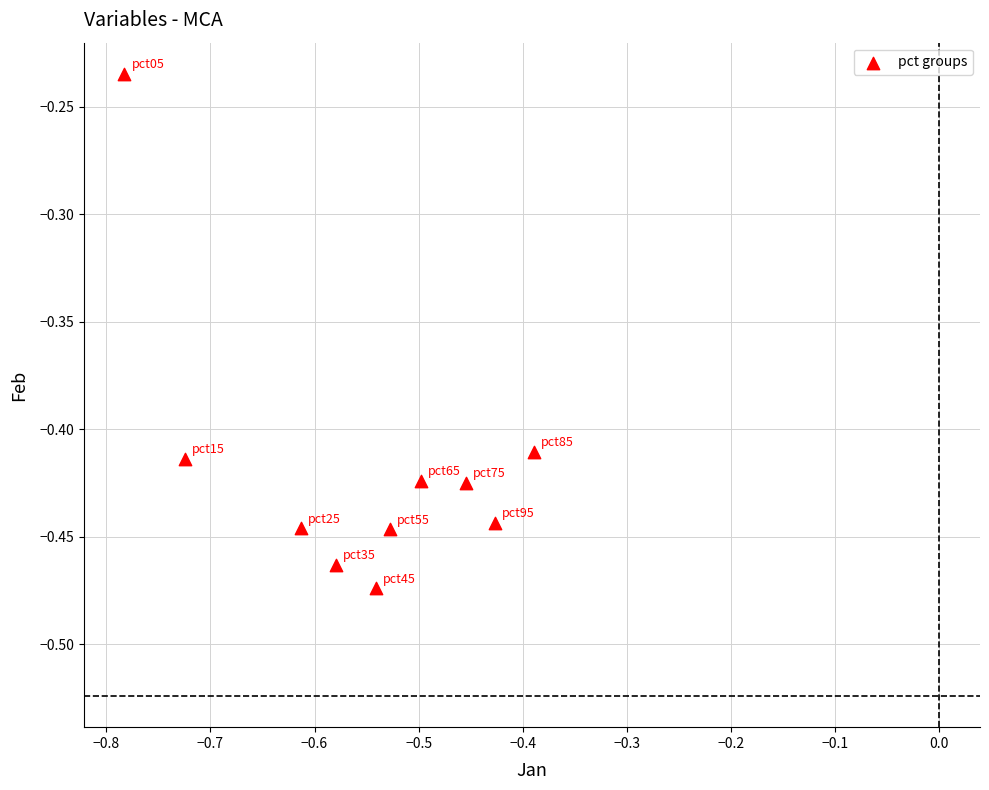

What is the range of X values (max minus min)?

0.4